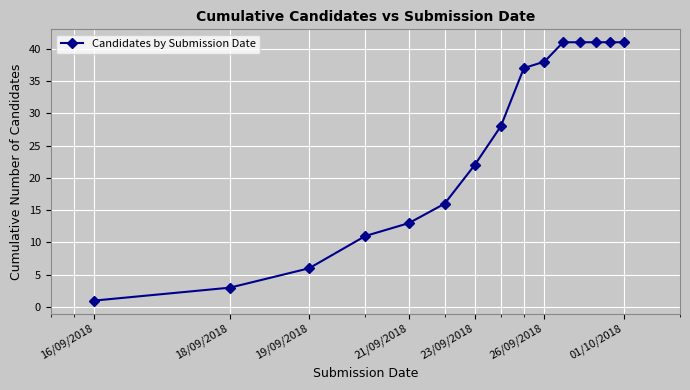

What is the difference between the maximum and minimum values?

40